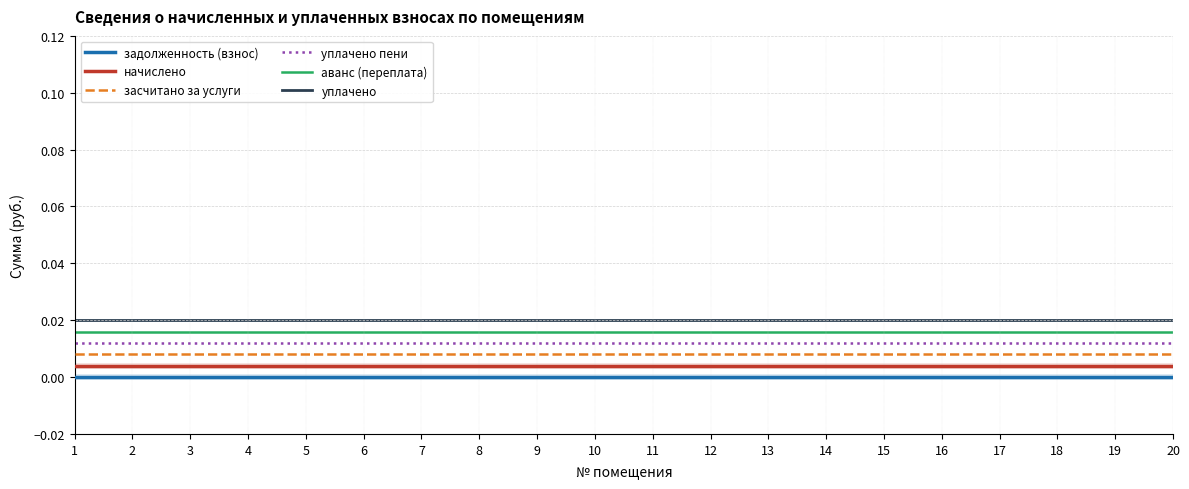

Count the number of categories in the chart.

20